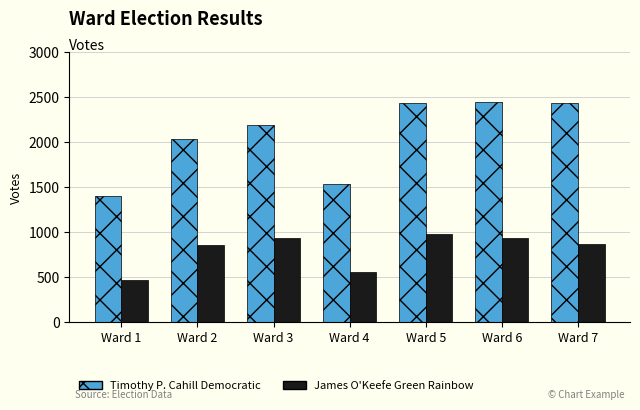

What is the total value across all series at Ward 5?

3420